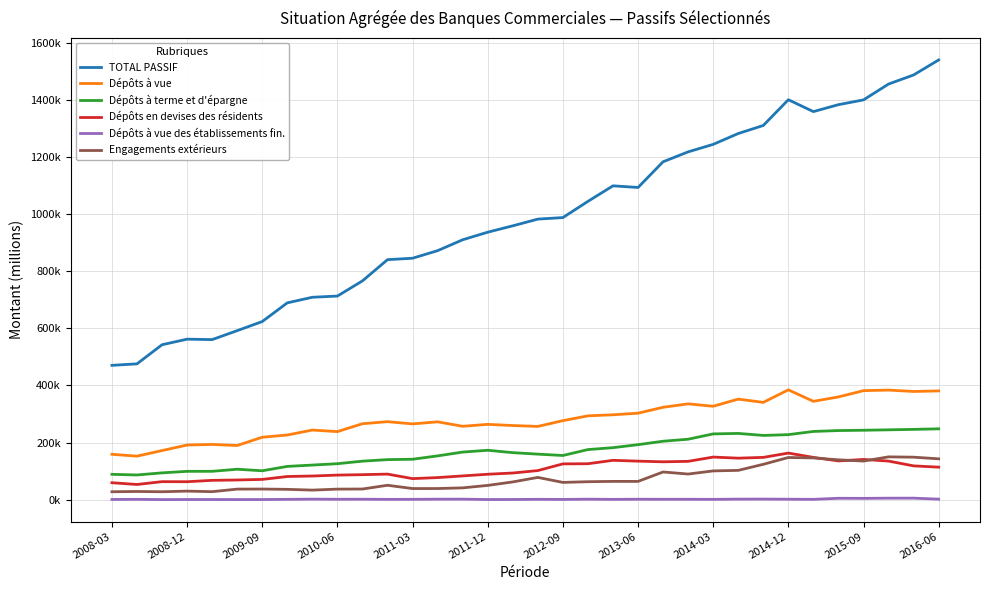

Where is the first local minimum for Dépôts à vue des établissements fin.?

2009-09